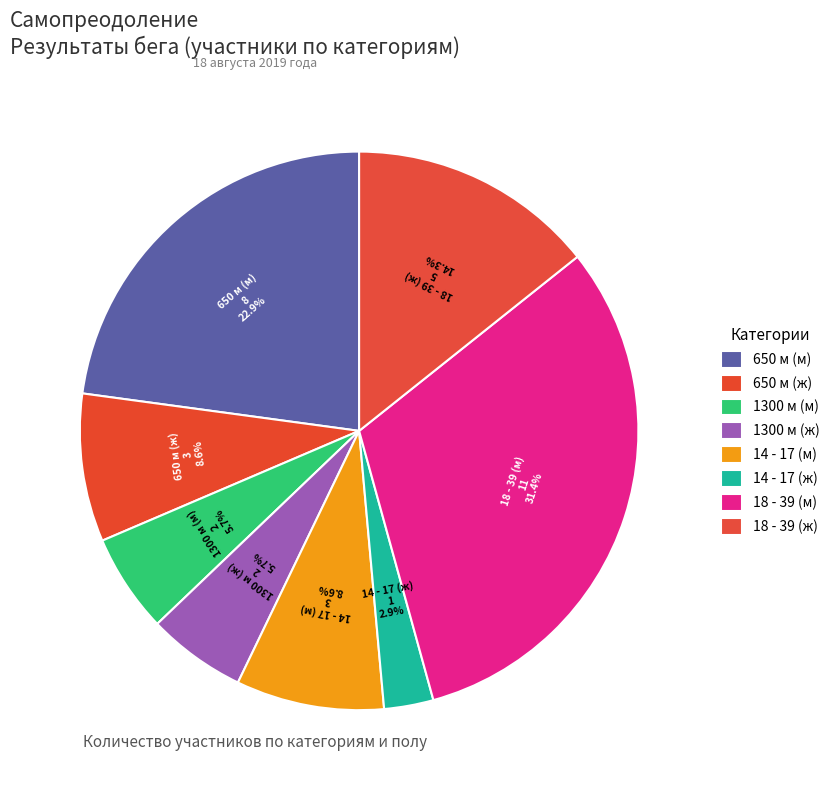

To the nearest percent, what is the difference between the largest and smallest slice percentages?

29%